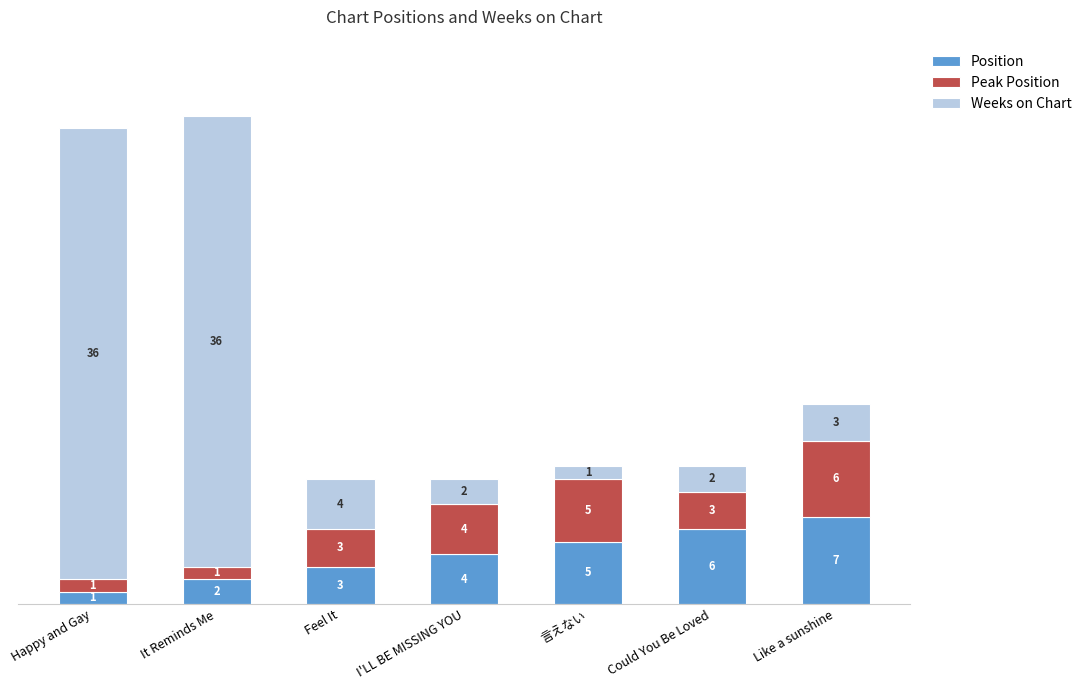

At which category is the sum across all series the highest?

It Reminds Me